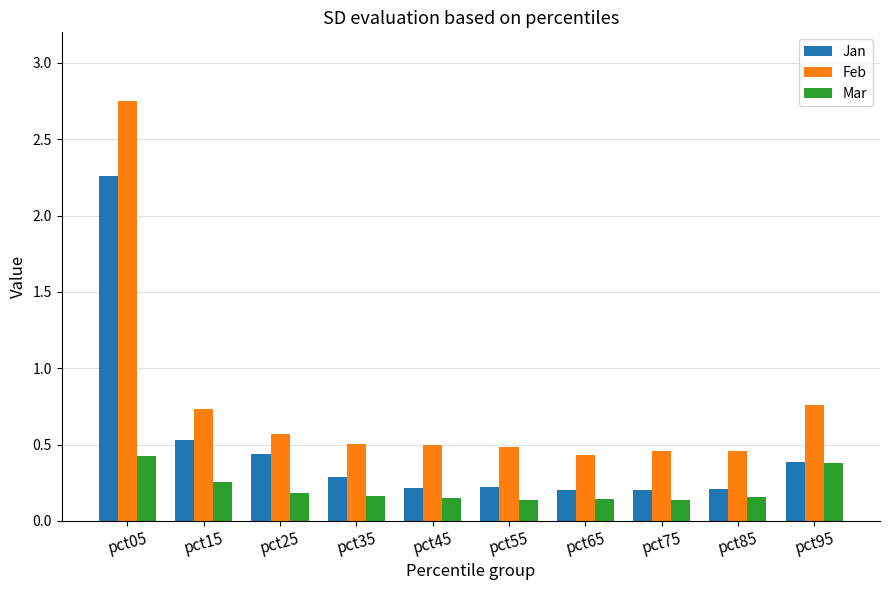

Rank the series at pct25 from highest to lowest value.

Feb, Jan, Mar